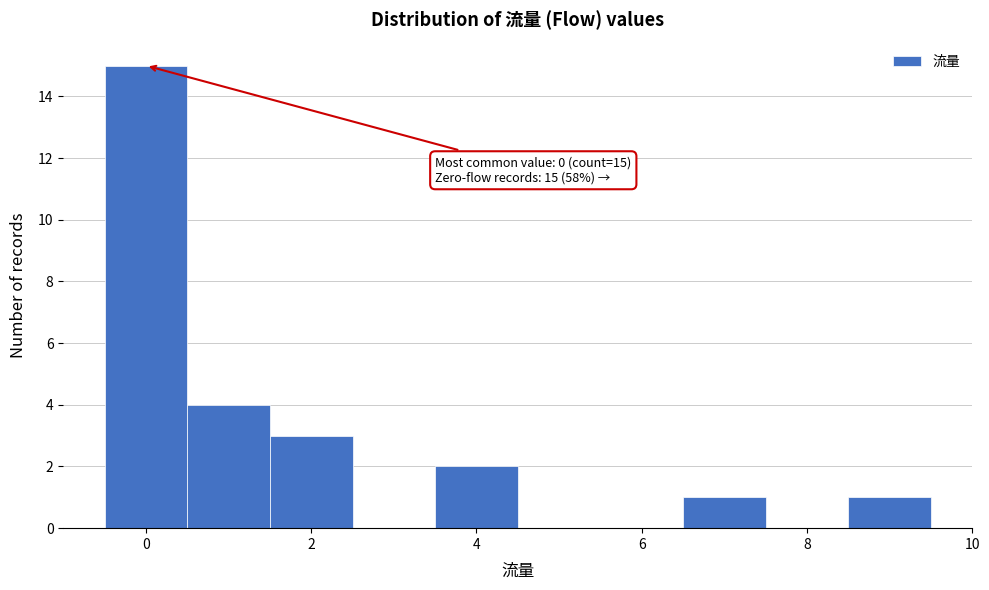

Over which range of the x-axis is the bar tallest?

-0.5 to 0.5